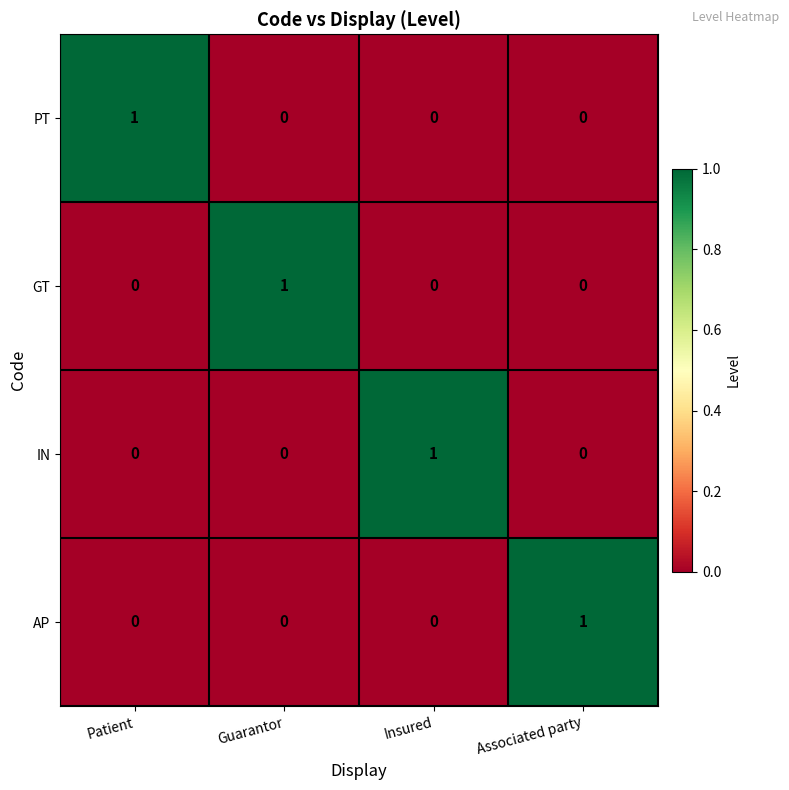

The value of IN at Insured is 1. True or false?

True